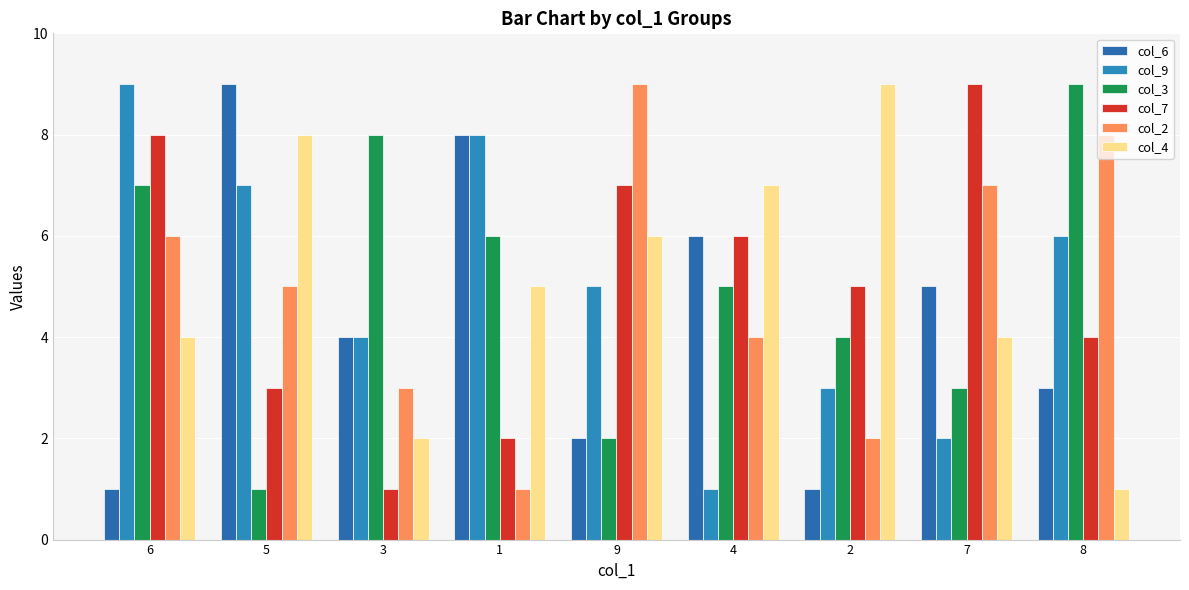

What position from the right is 5?

8